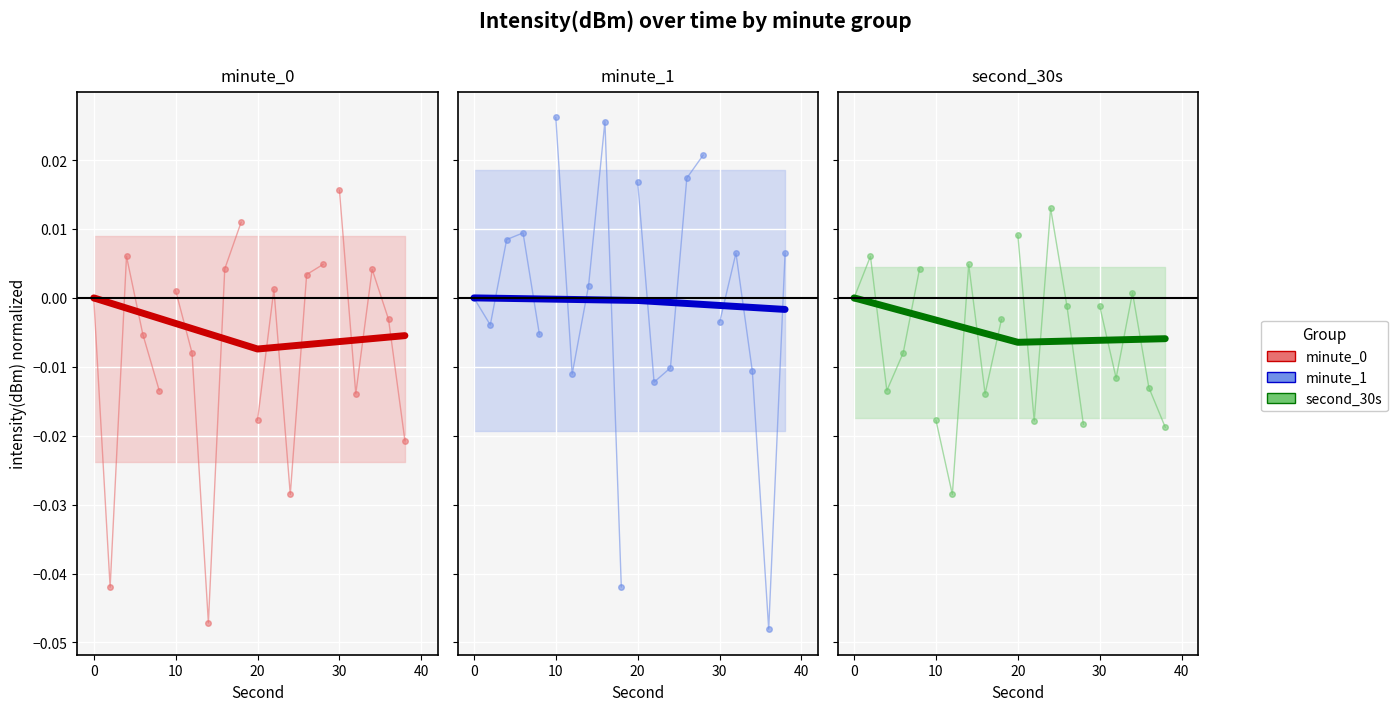

Reading right to left, transcribe all the data shown in this chart.

minute_0: -0.0	-0.0	0.0
minute_1: -0.0	-0.0	0.0
second_30s: -0.0	-0.0	0.0